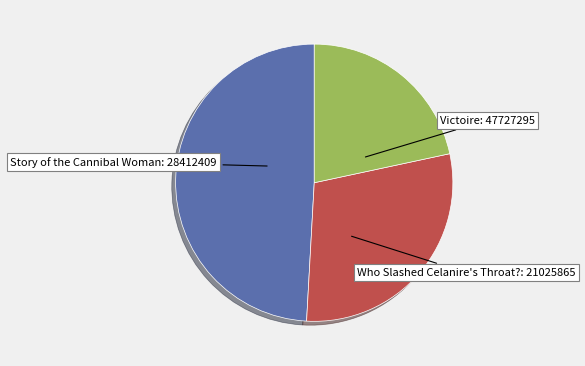

How many slices are in this pie chart?

3